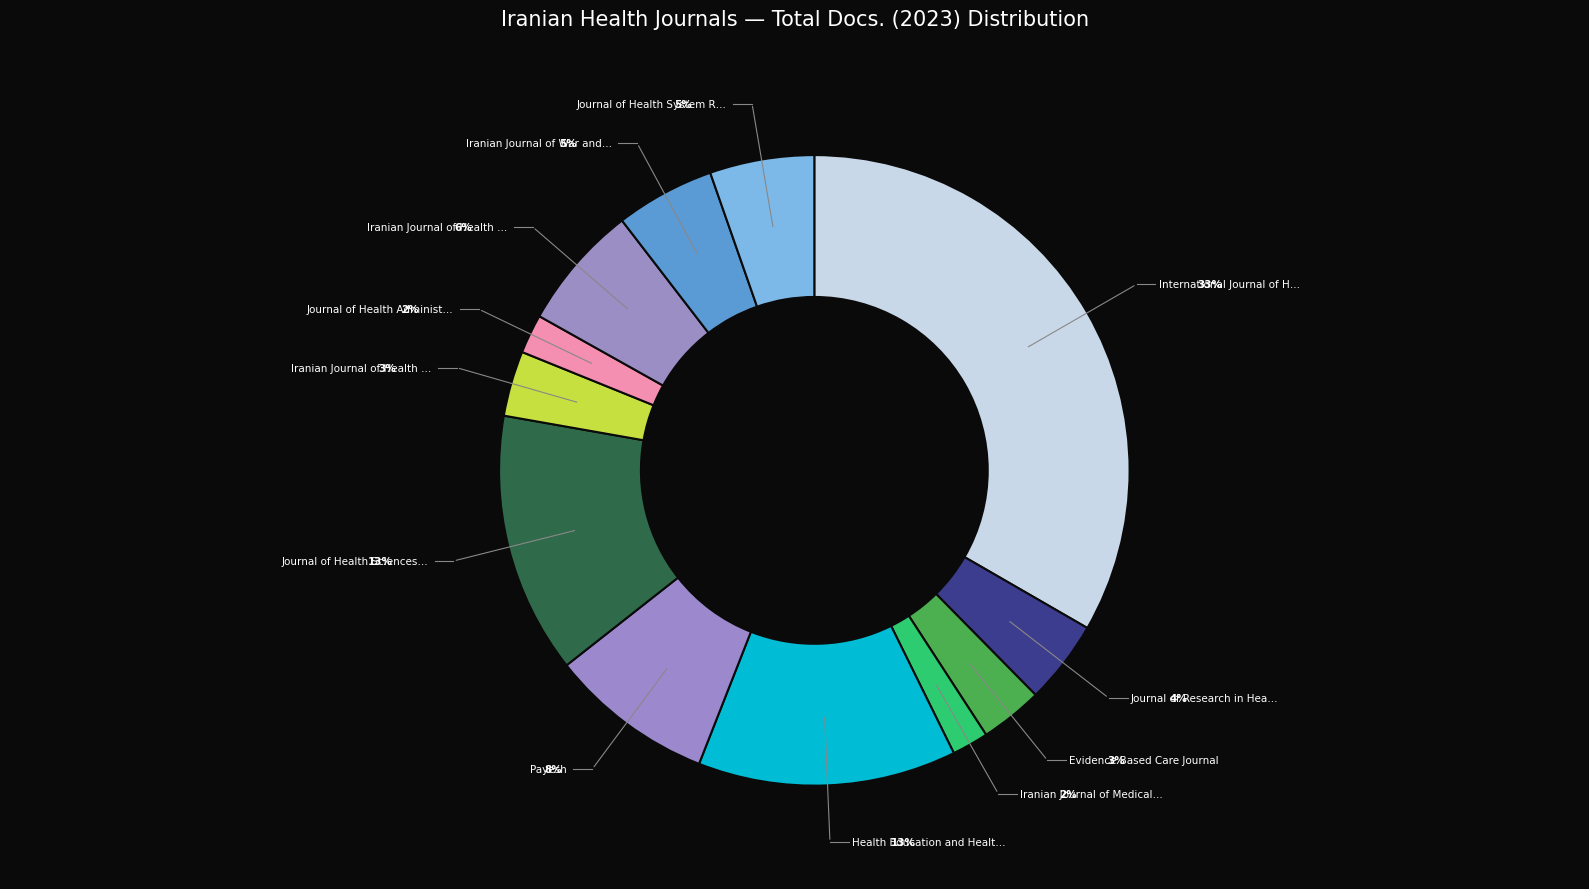

What percentage is NOT represented by Journal of Health Sciences and Surveillance?

86.6%